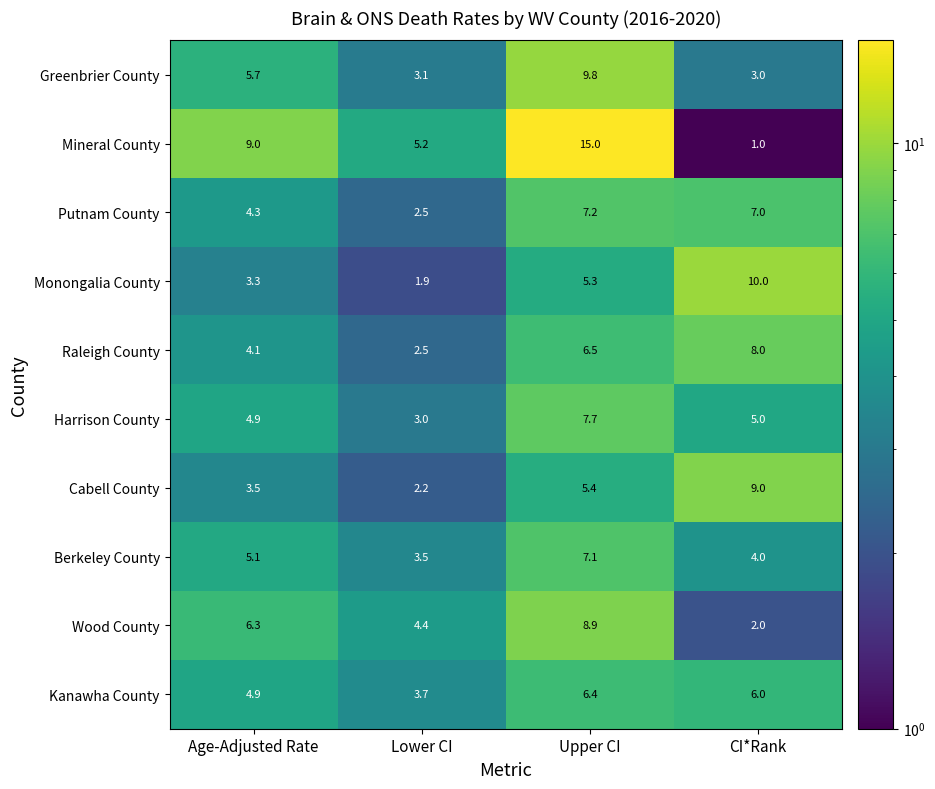

Which category has the lowest value in the Mineral County series?

CI*Rank